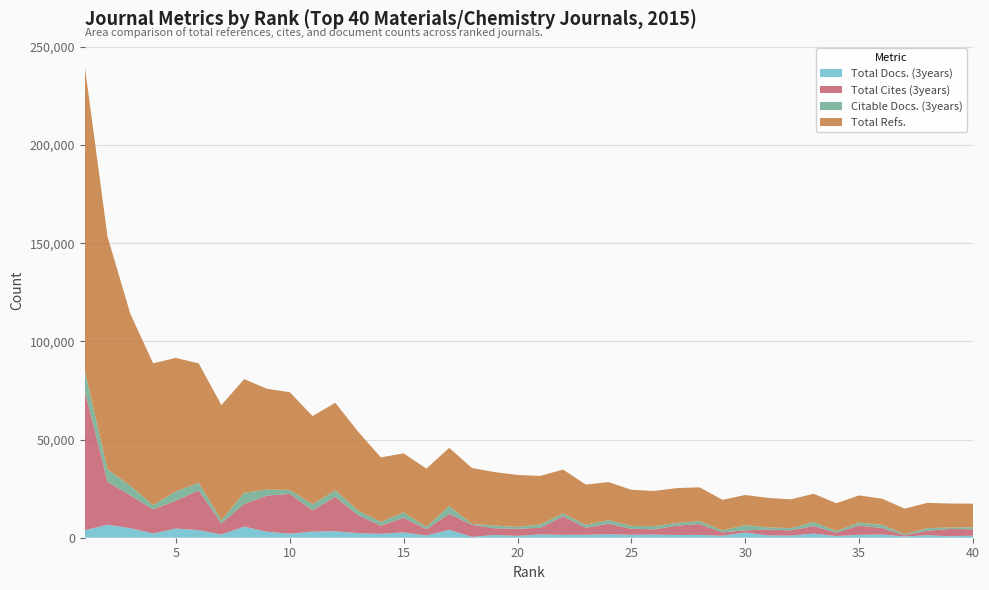

Reading left to right, transcribe all the data shown in this chart.

Total Docs. (3years): 1=3836	2=6642	3=4841	4=2178	5=4688	6=3882	7=1655	8=5656	9=3062	10=2044	11=3113	12=3315	13=2314	14=1960	15=2734	16=1137	17=4025	18=459	19=1425	20=935	21=1678	22=1462	23=1493	24=1776	25=1491	26=1596	27=1383	28=1433	29=1038	30=2656	31=1170	32=1095	33=2100	34=860	35=1508	36=1621	37=602	38=1295	39=754	40=1040
Total Cites (3years): 1=71140	2=21806	3=16744	4=12260	5=14242	6=20220	7=5673	8=11557	9=18391	10=20273	11=10852	12=17511	13=9212	14=4173	15=7460	16=3206	17=8129	18=6104	19=3393	20=3648	21=3380	22=9435	23=3602	24=5384	25=3056	26=2699	27=4757	28=5575	29=1682	30=1103	31=2966	32=2662	33=3840	34=1735	35=4688	36=3344	37=651	38=2307	39=3728	40=3248
Citable Docs. (3years): 1=10123	2=6351	3=4816	4=2172	5=4680	6=3871	7=1647	8=5635	9=3054	10=2004	11=3107	12=3306	13=2303	14=1953	15=2713	16=1131	17=3984	18=441	19=1413	20=930	21=1666	22=1461	23=1489	24=1769	25=1480	26=1593	27=1368	28=1433	29=1036	30=2656	31=1160	32=1082	33=2076	34=855	35=1507	36=1621	37=602	38=1273	39=743	40=1033
Total Refs.: 1=155034	2=118491	3=87663	4=72218	5=67957	6=60822	7=58602	8=57918	9=51360	10=49787	11=44906	12=44571	13=40209	14=32832	15=30063	16=29725	17=29634	18=28502	19=27203	20=26460	21=24755	22=22358	23=20471	24=19413	25=18378	26=17941	27=17788	28=17217	29=15535	30=15351	31=14993	32=14697	33=14387	34=14117	35=13837	36=13319	37=12963	38=12875	39=12193	40=12025